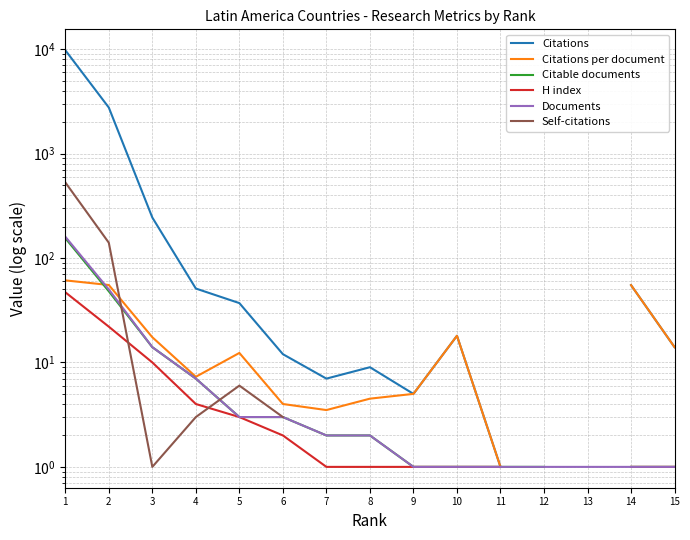

True or false: Citations per document has more than 0 points higher than both neighbors.

True